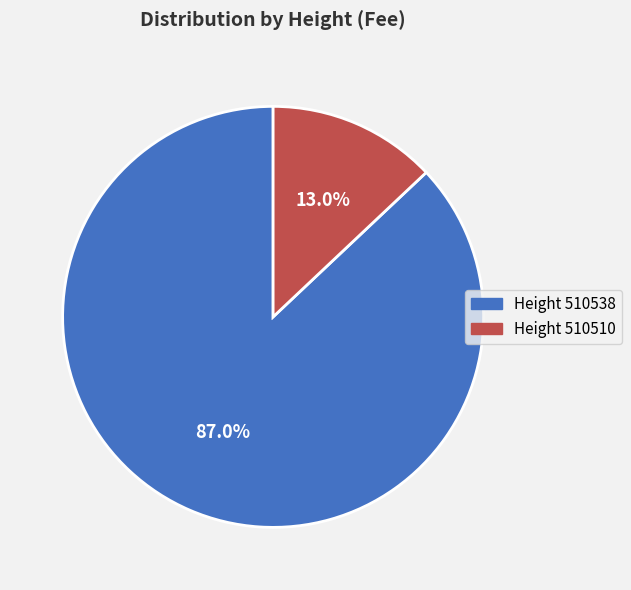

Is there any slice that represents more than half of the pie?

Yes